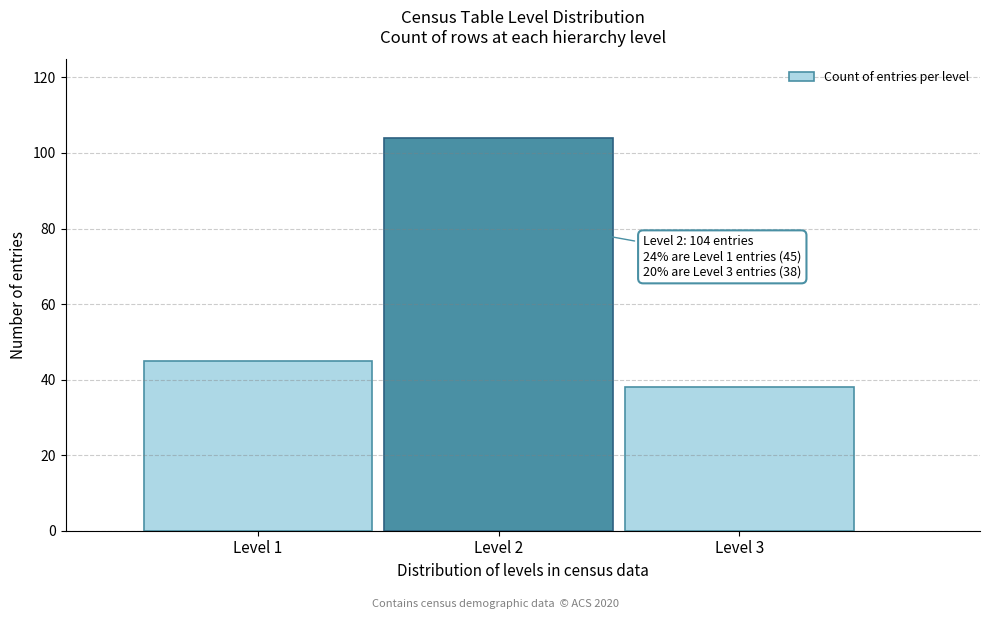

Over which range of the x-axis is the bar tallest?

1.5 to 2.5